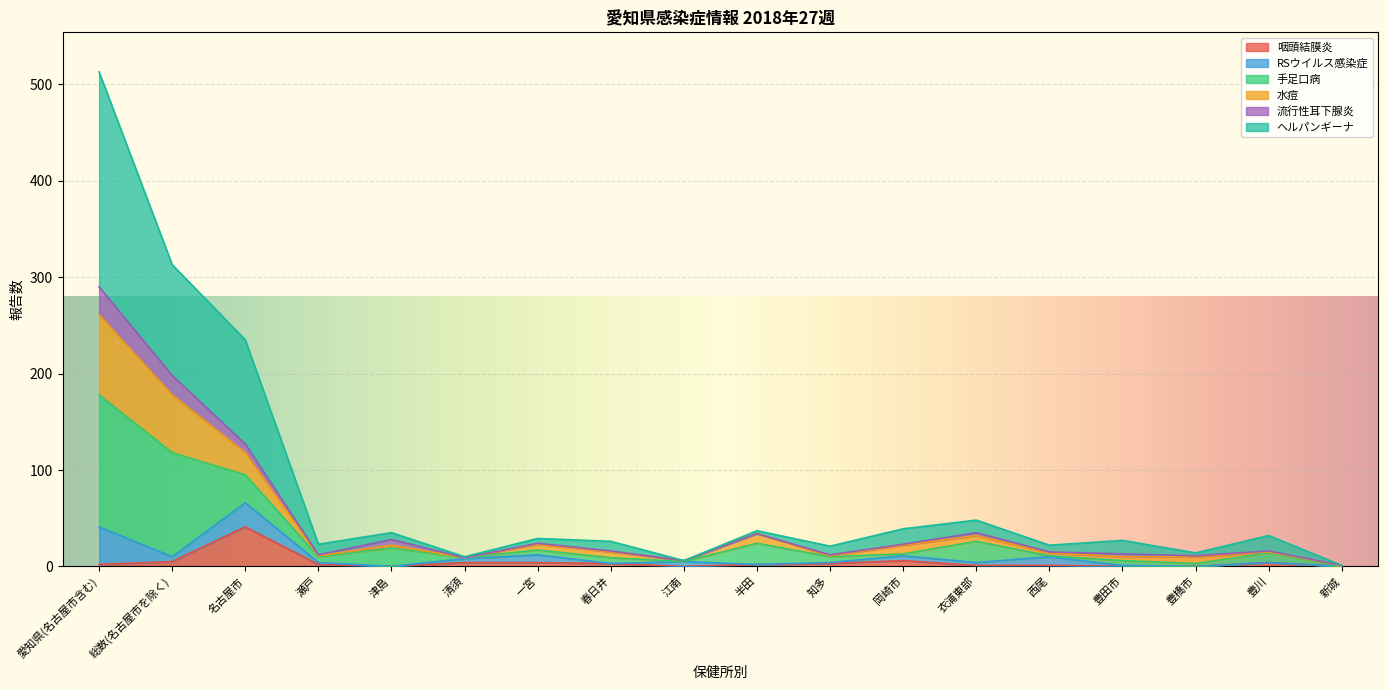

What is the sum of the 咽頭結膜炎 values at 名古屋市 and 津島?

41